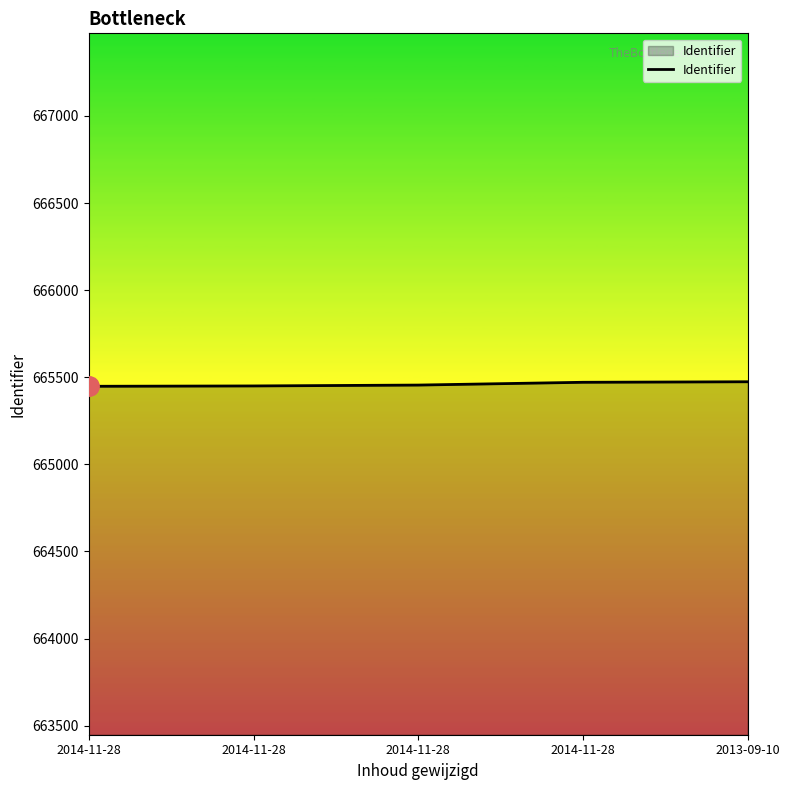

What is the difference between the maximum and second lowest values?

24